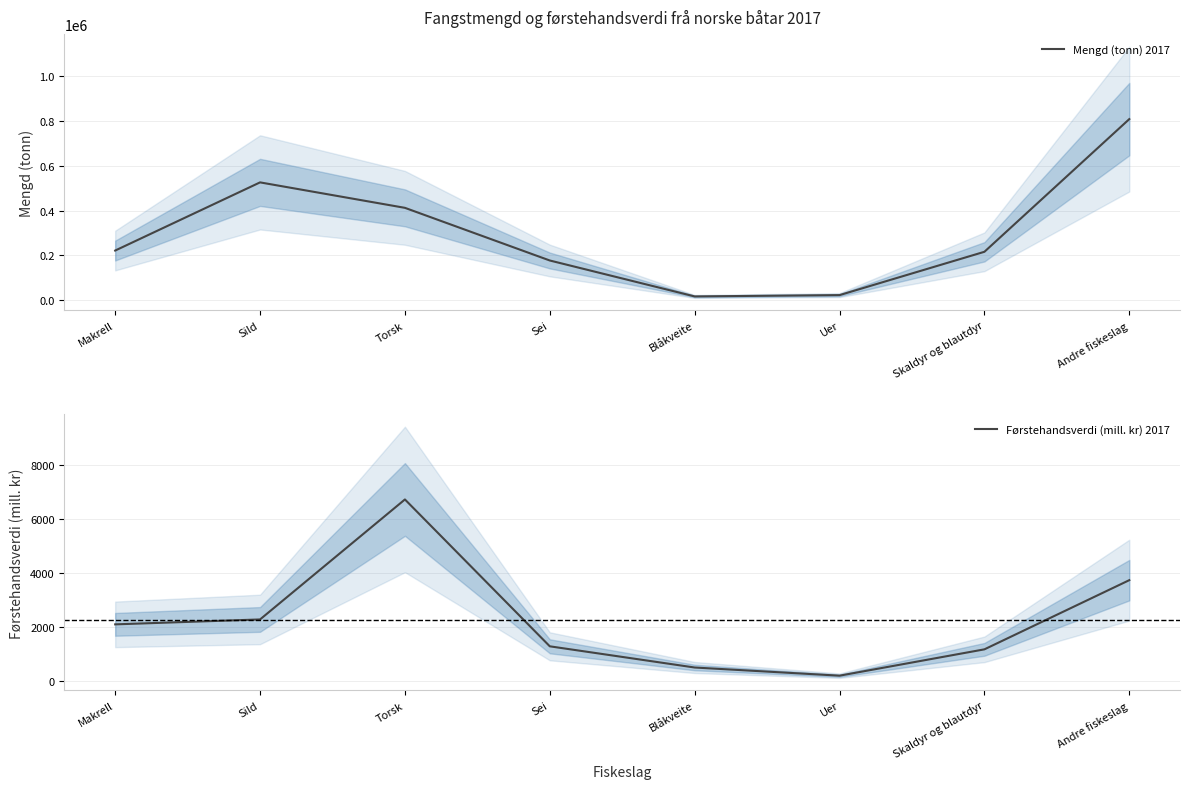

Where is Førstehandsverdi (mill. kr) 2017 nearest to the value 3468?

Andre fiskeslag